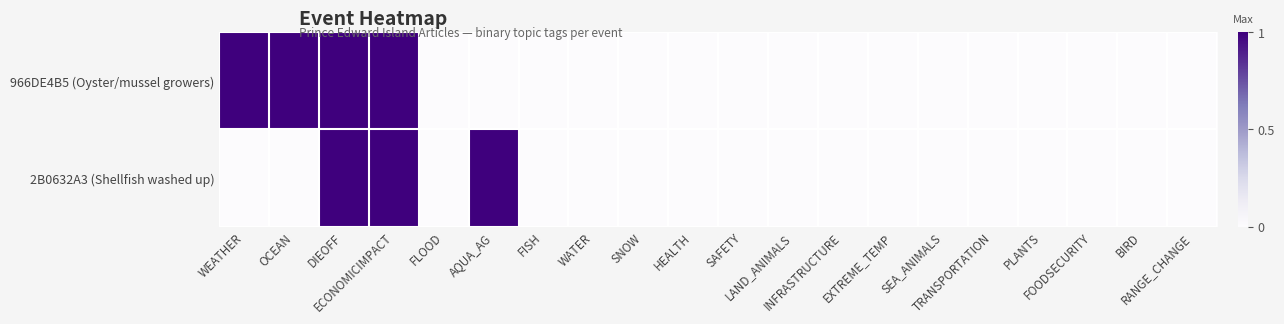

Count the number of categories in the chart.

20